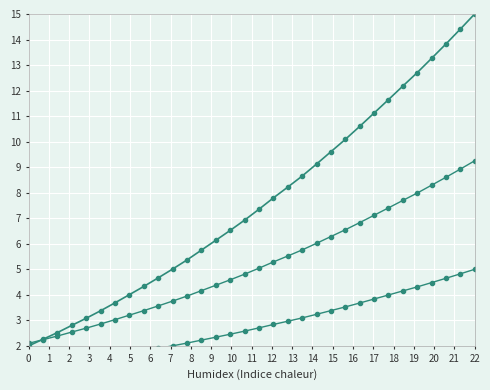

List the series in order of their peak value, lowest first.

Baseline, Lower bound, Intensity